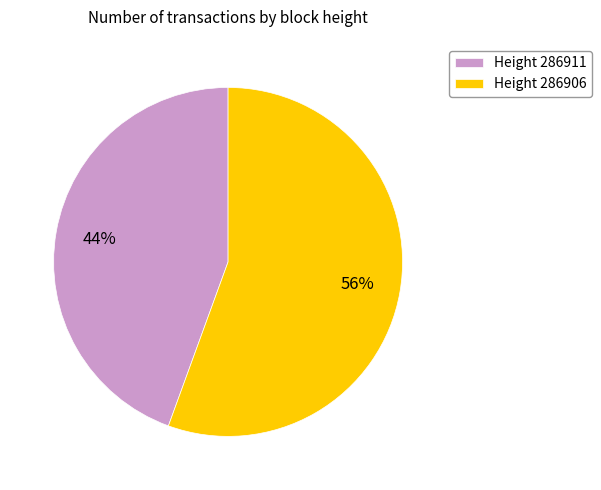

Does any single category account for the majority?

Yes